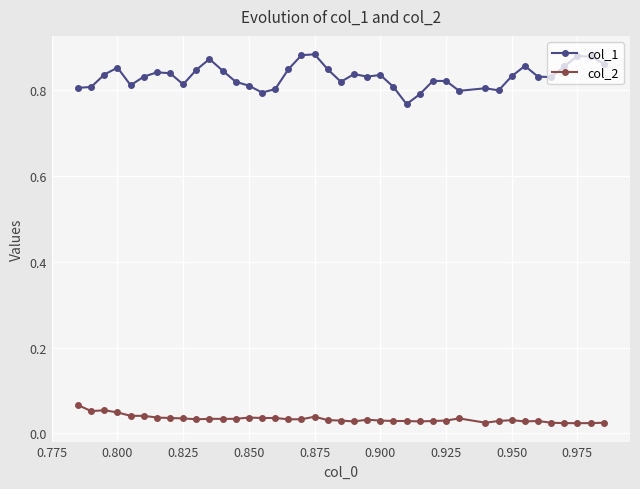

At how many categories does at least one series exceed 0?

40